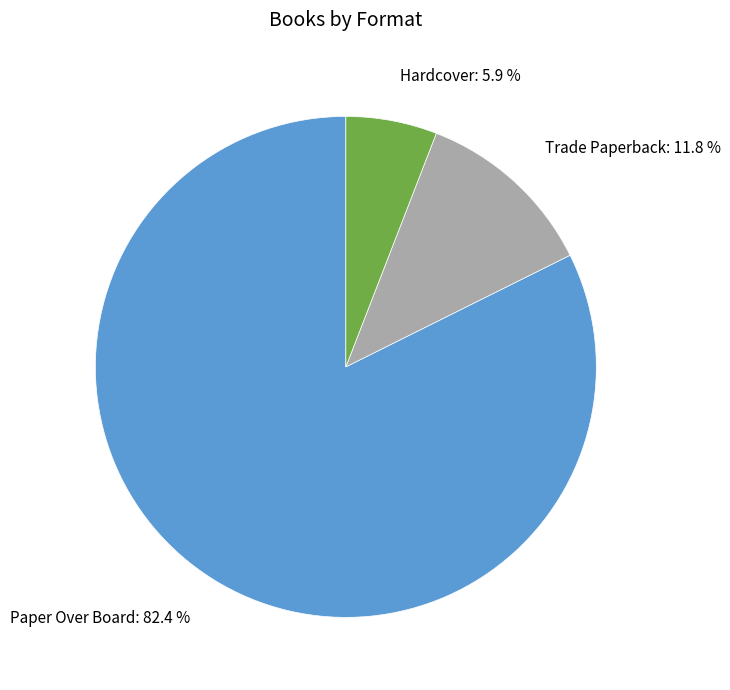

What percentage is the Paper Over Board slice, to the nearest percent?

82%